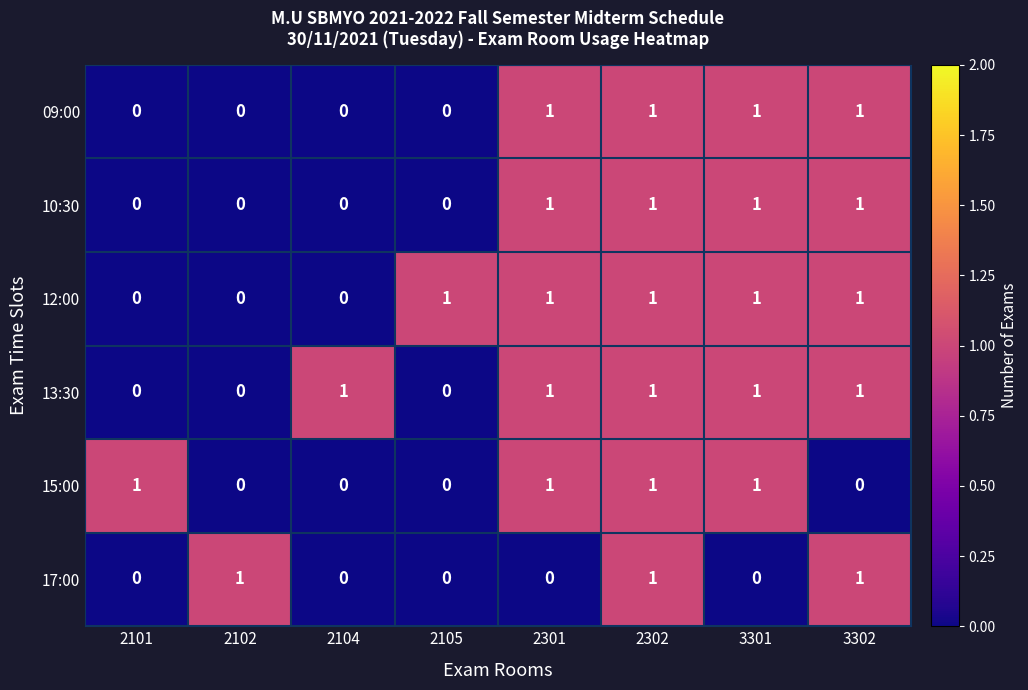

How many data points does each series have?

8